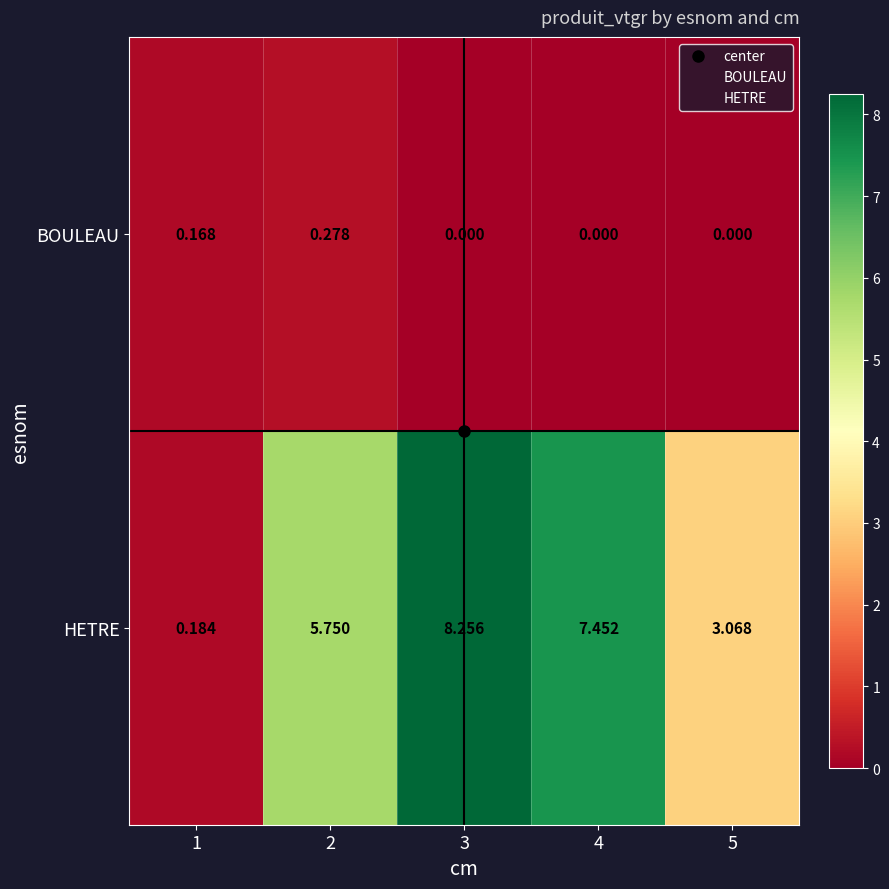

How many categories are shown in the chart?

5